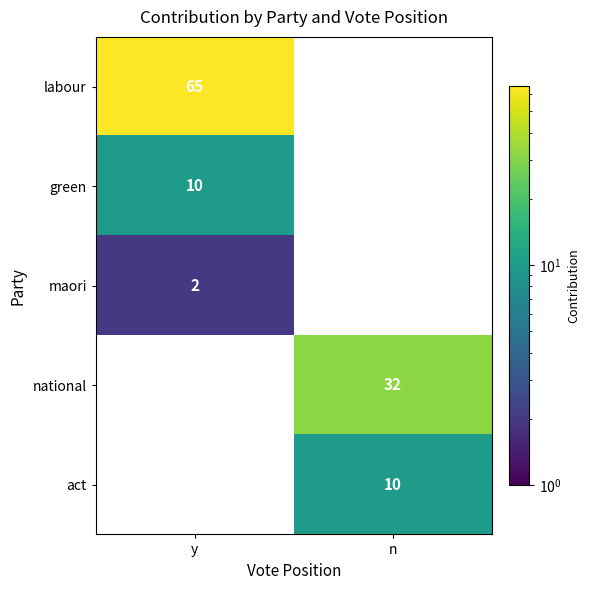

At which category is the sum across all series the highest?

y